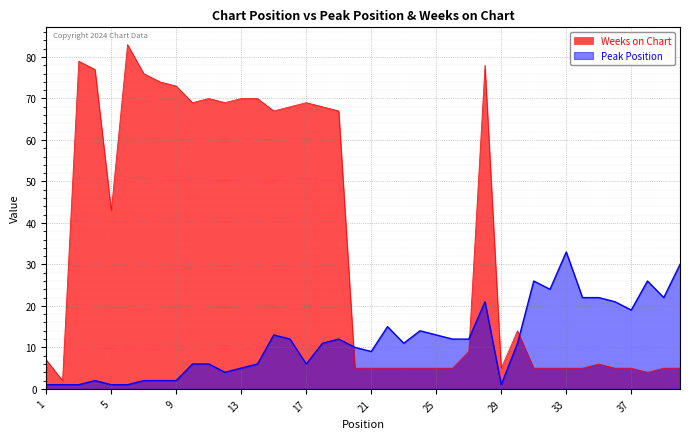

What is the value of the Weeks on Chart point at the 40th from the left?

5